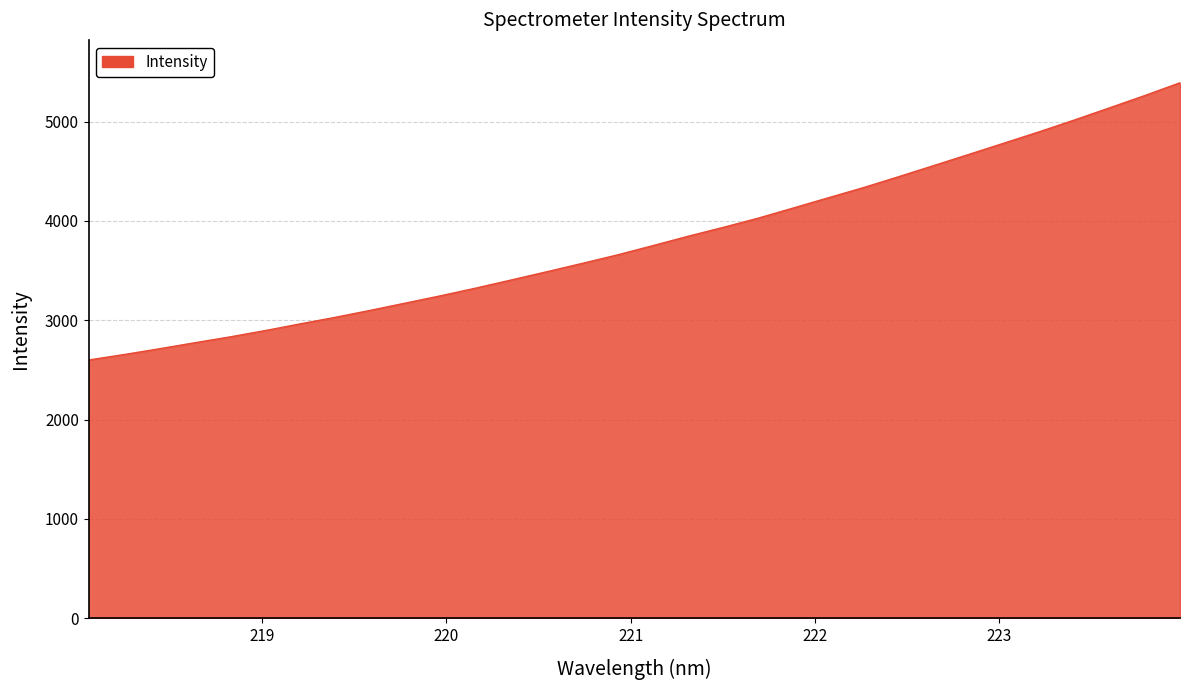

What is the smallest value displayed?

2599.7